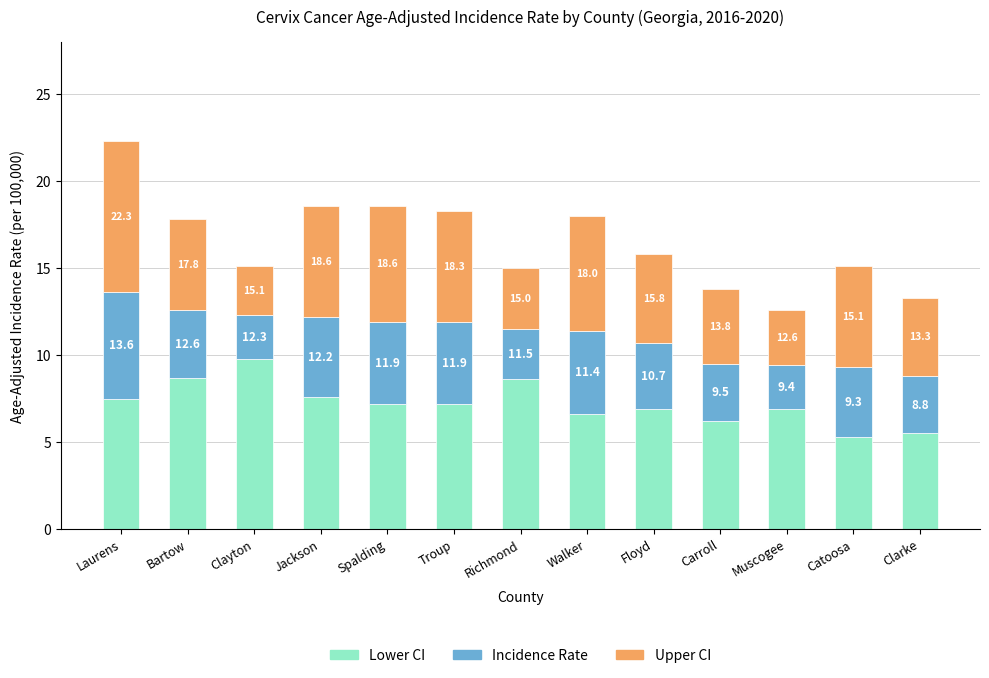

Are the bars grouped side by side (vs. stacked)?

No